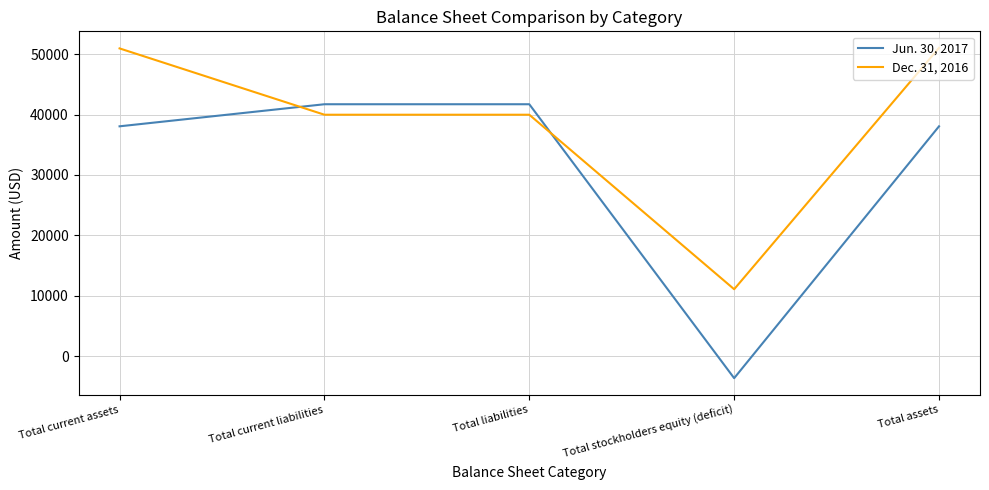

True or false: Jun. 30, 2017 has a value of 12008 at Total assets.

False